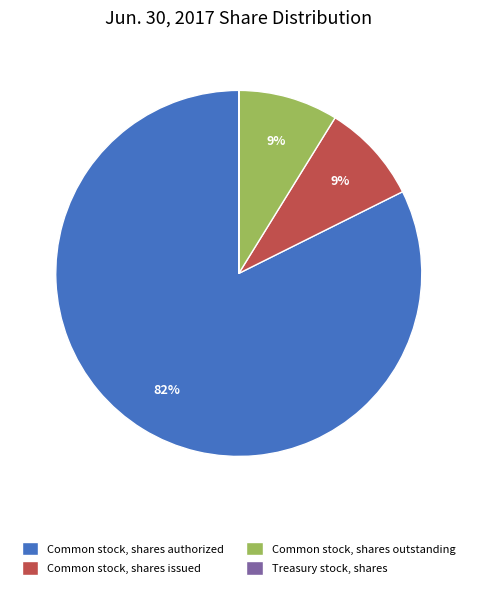

To the nearest percent, what portion does Common stock, shares authorized represent?

82%